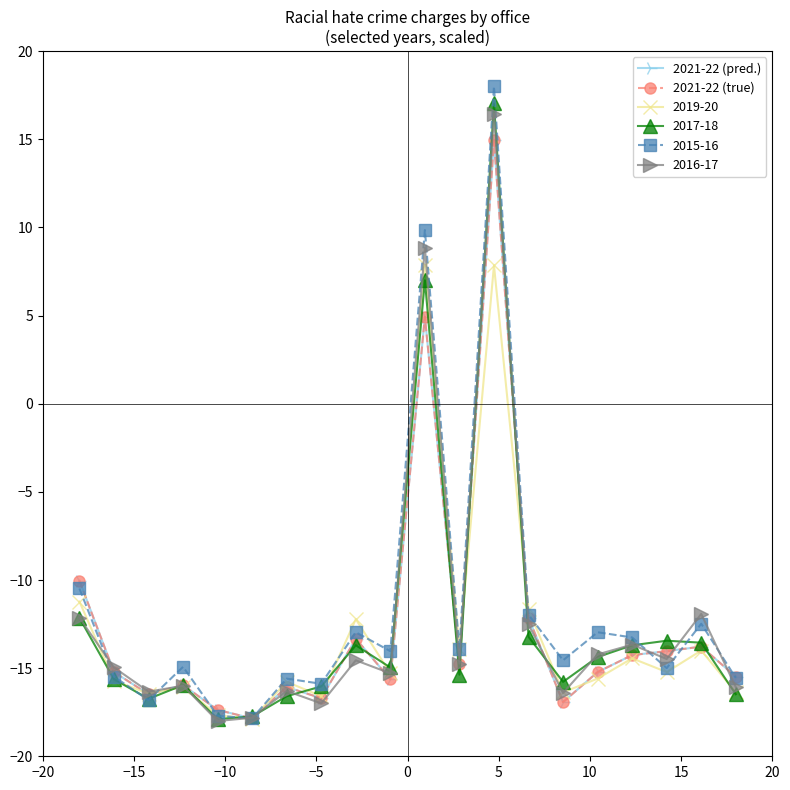

Is this an area chart (filled region under the line)?

No